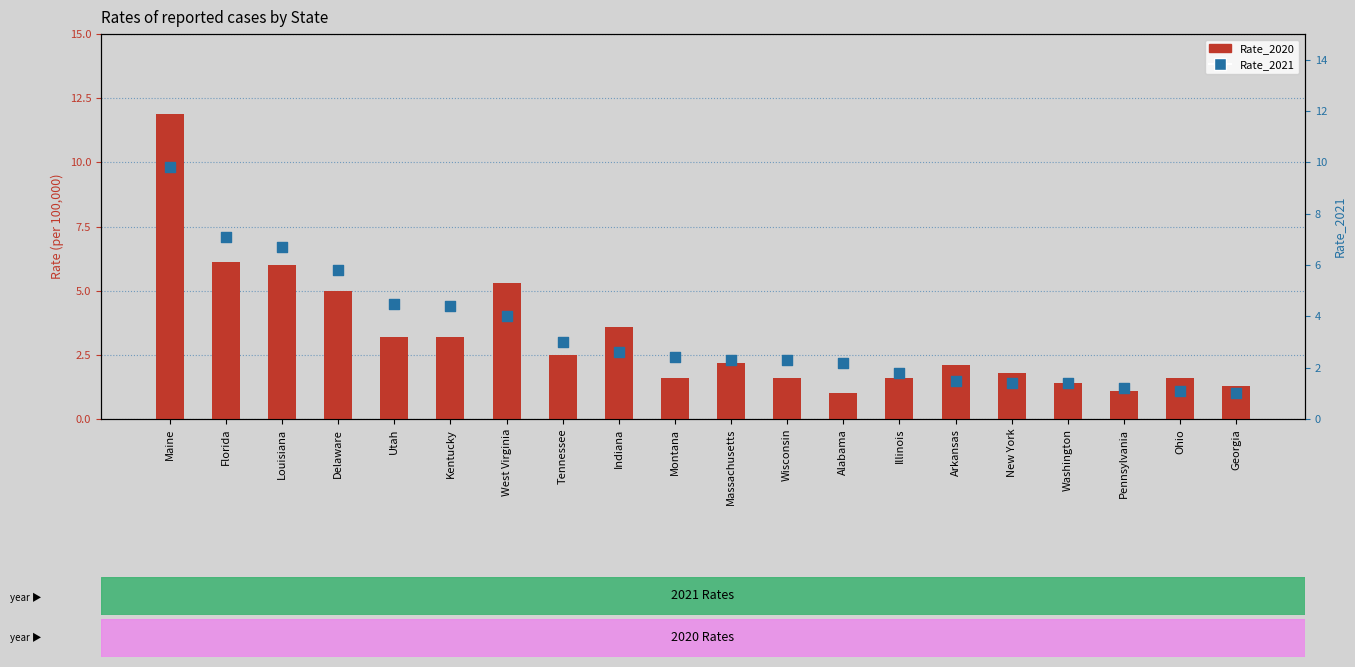

Which series contains the lowest Y value?

Rate_2020